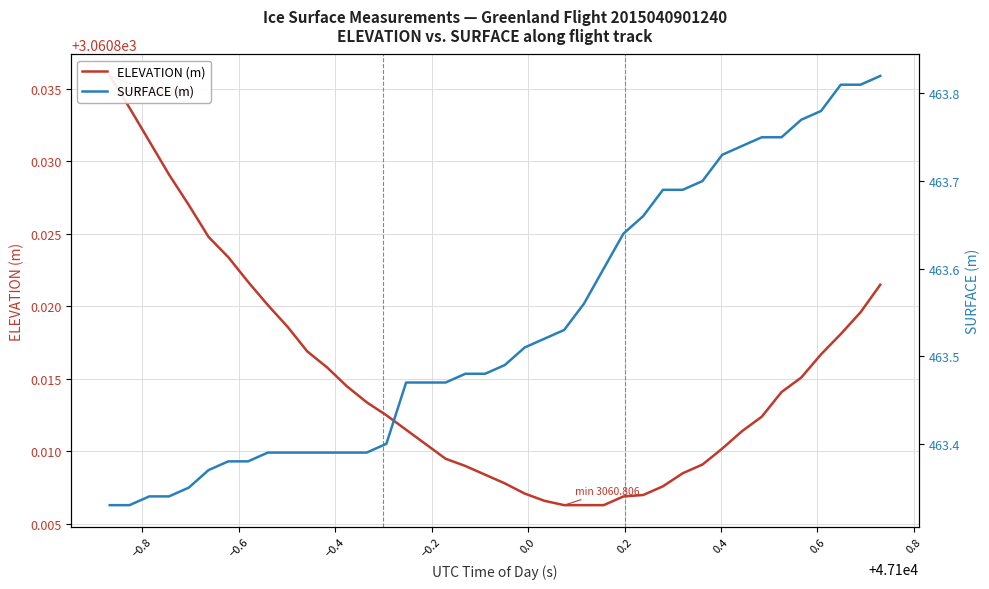

What is the value of the SURFACE (m) point at the 36th from the left?

463.8